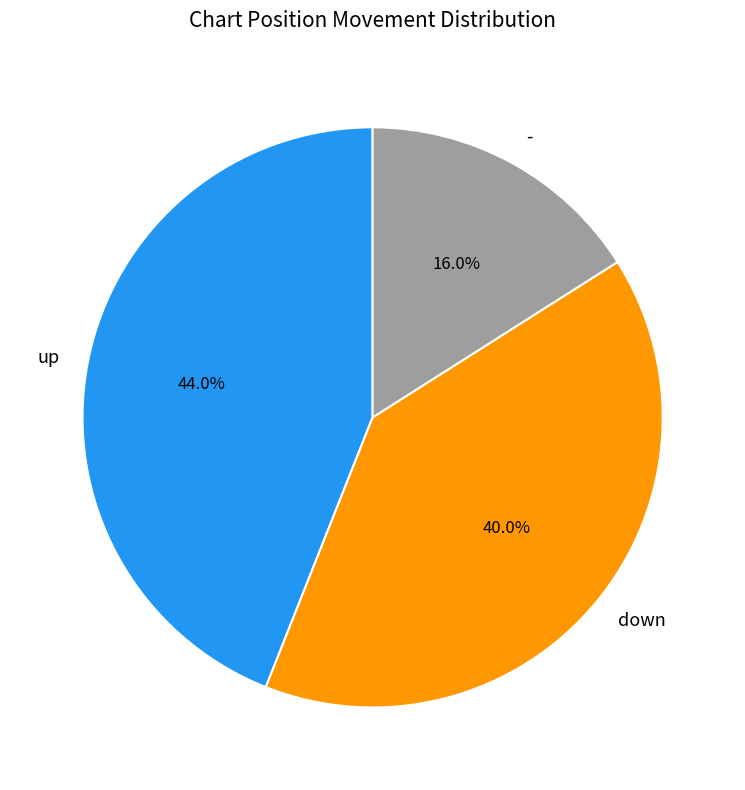

Is - the majority of the pie?

No